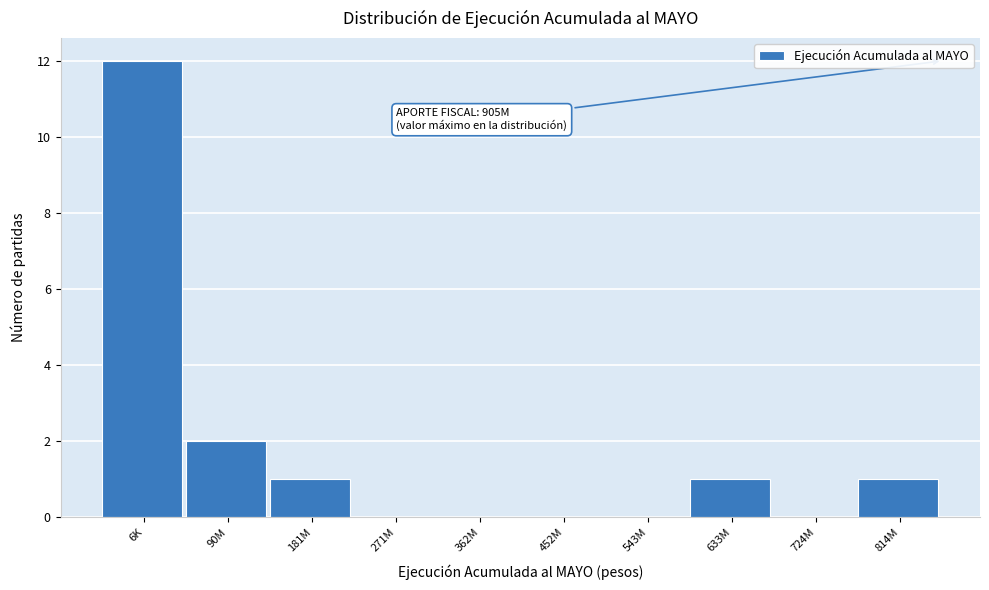

Reading left to right, transcribe all the data shown in this chart.

6K=12	90M=2	181M=1	271M=0	362M=0	452M=0	543M=0	633M=1	724M=0	814M=1